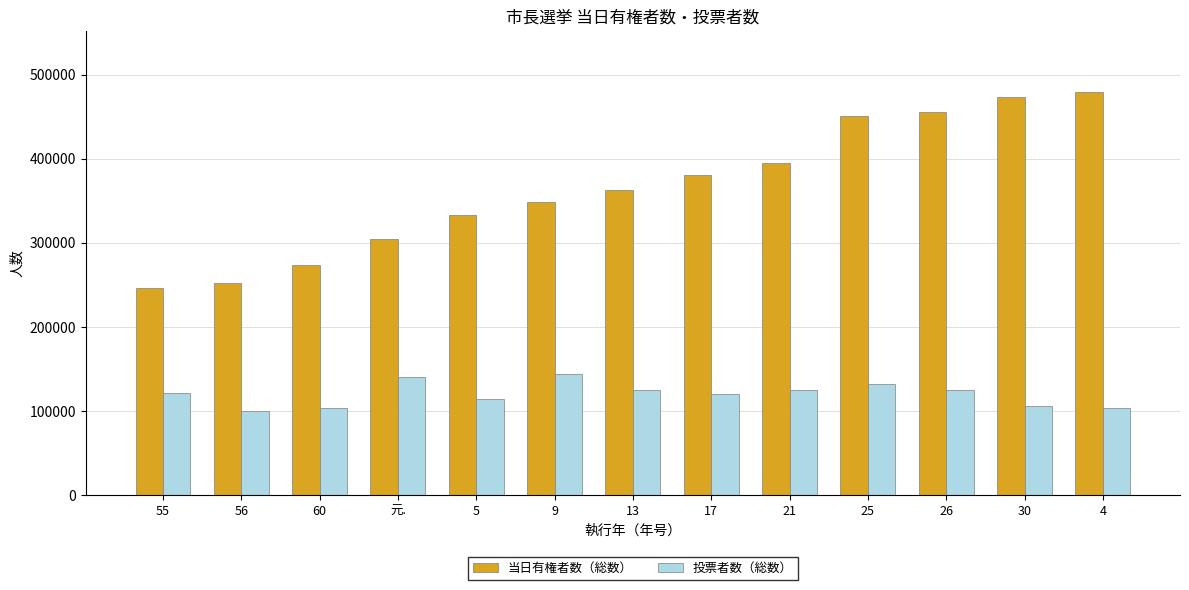

How many values in the 当日有権者数（総数） series are below 363236?

6